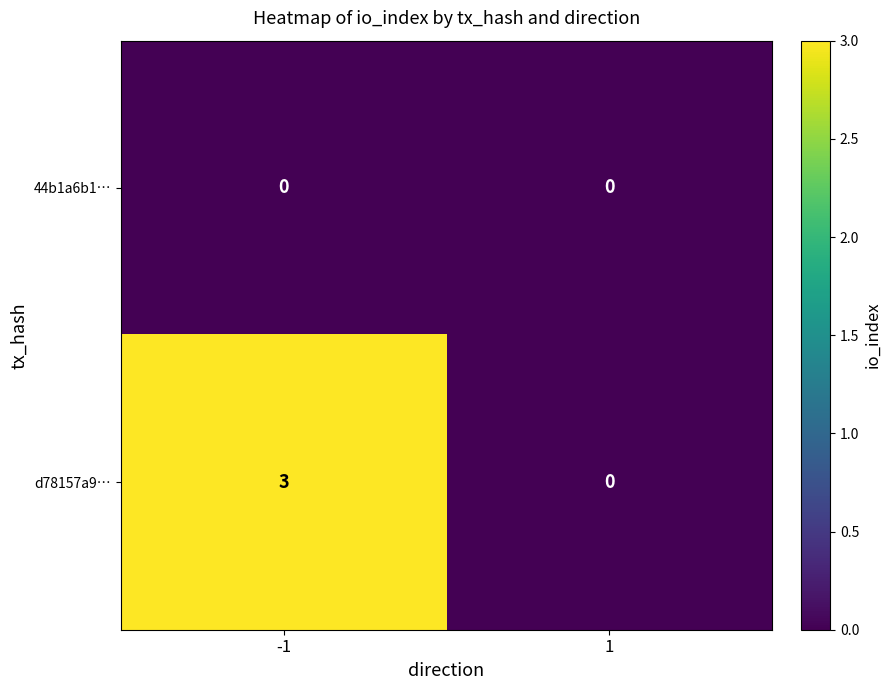

What is the maximum value shown in the chart?

3